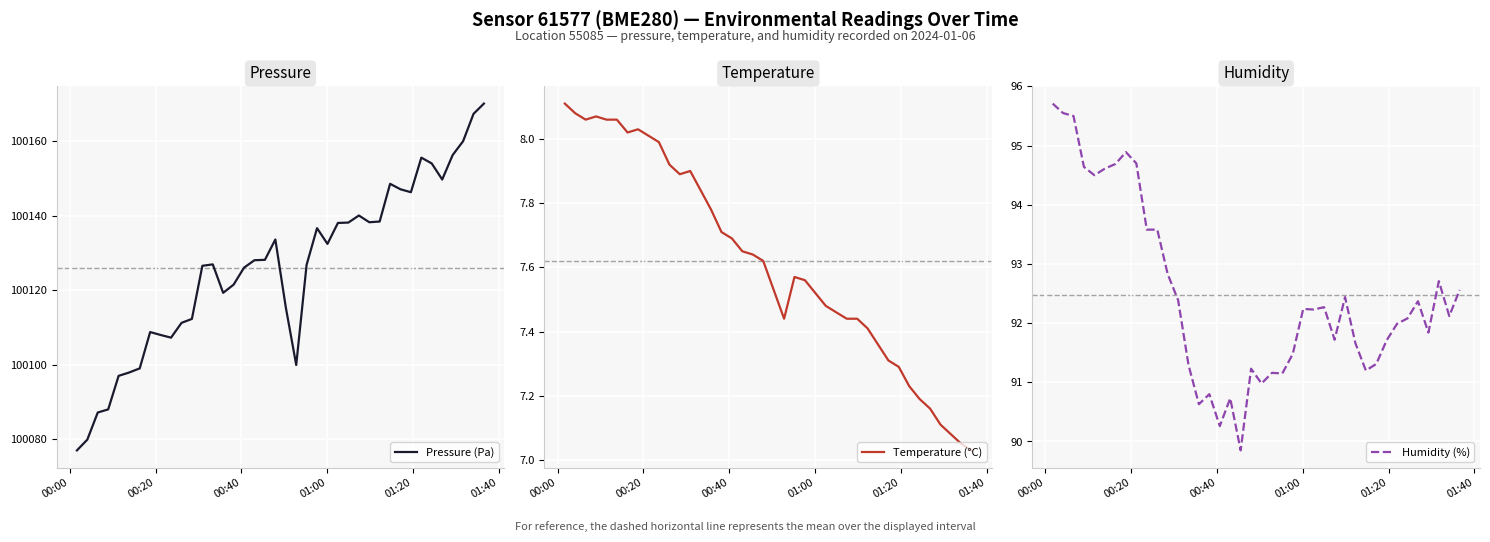

How many values in the Pressure (Pa) series are below 100128?

20